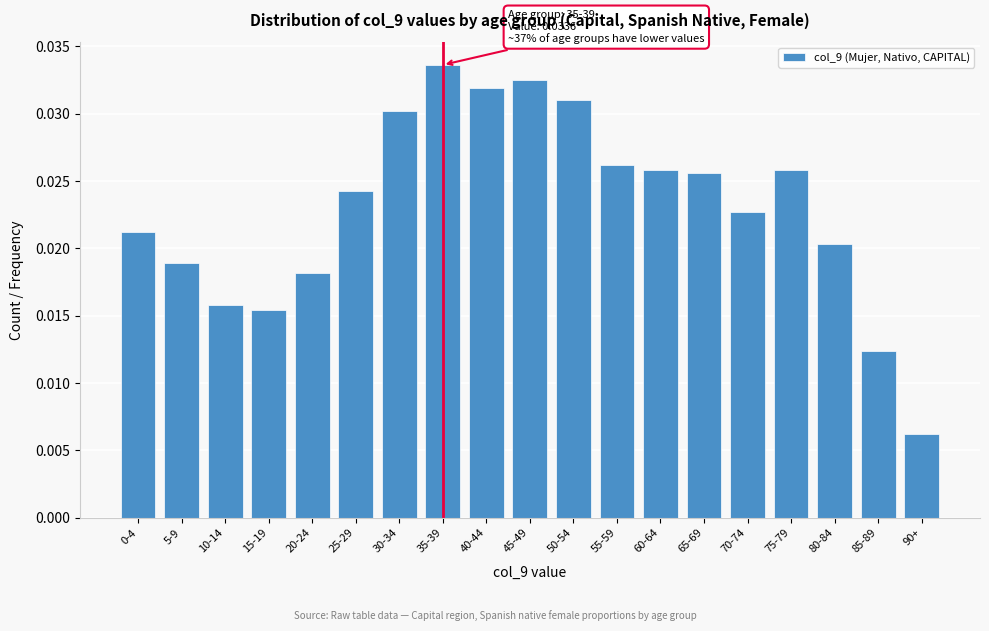

Which label corresponds to the largest value in the chart?

35-39